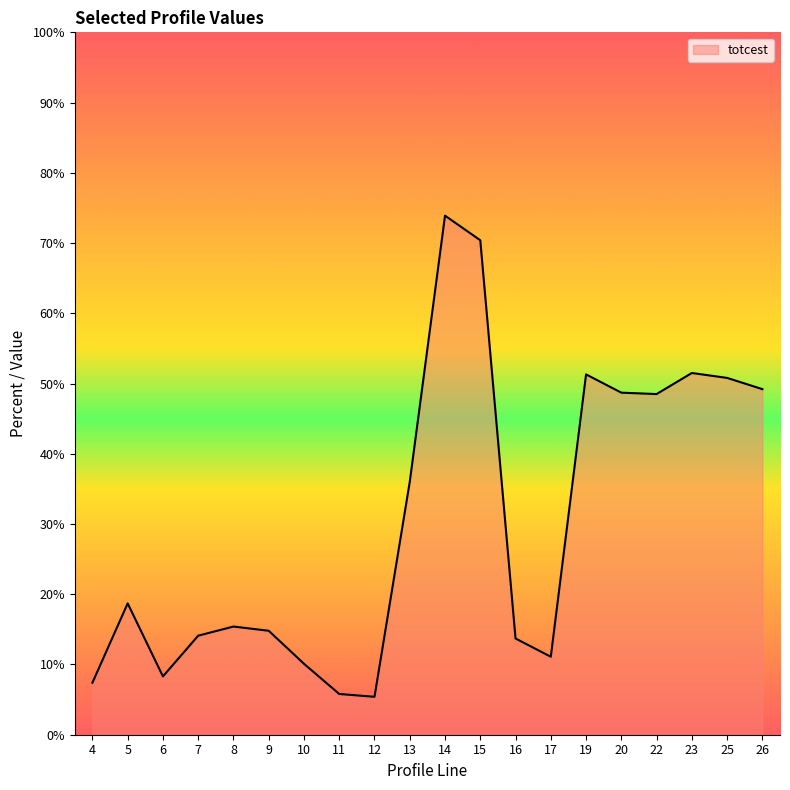

What is the sum of all values?

605.1